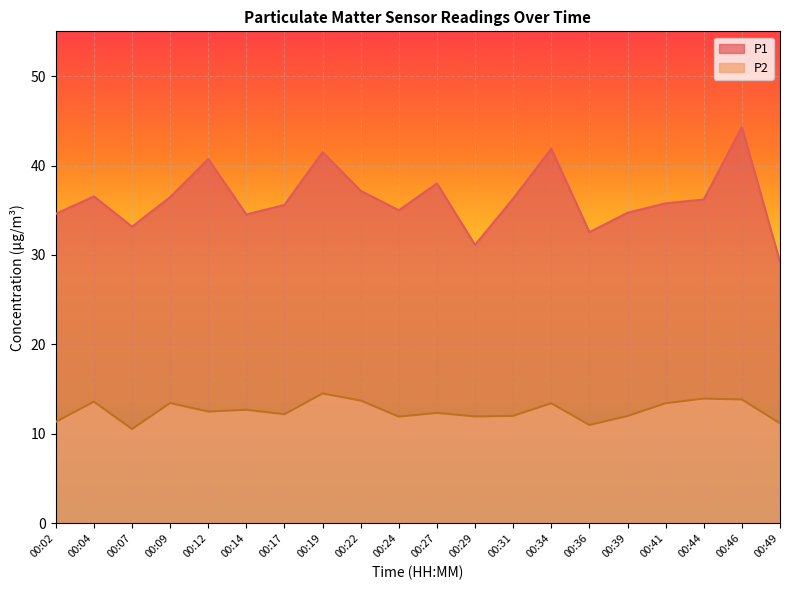

The value of P2 at 00:19 is 8.6. True or false?

False